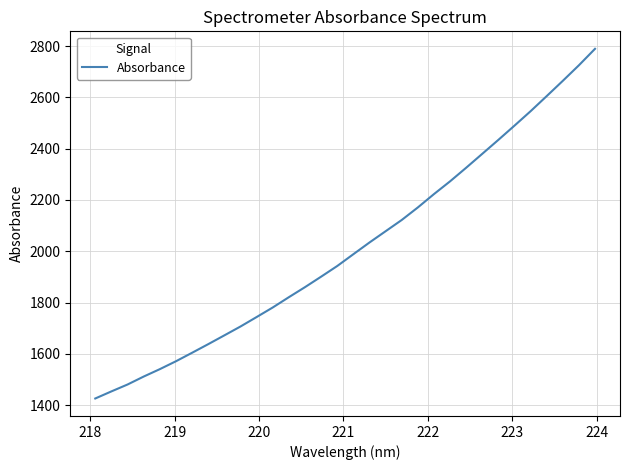

What is the greatest value displayed?

2789.4